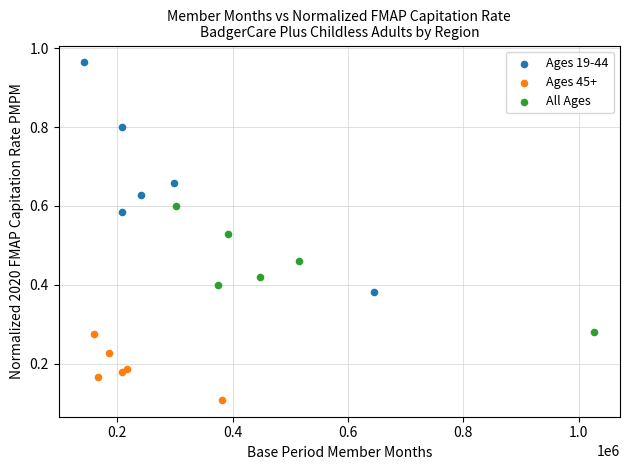

Which series reaches the maximum Y coordinate?

Ages 19-44